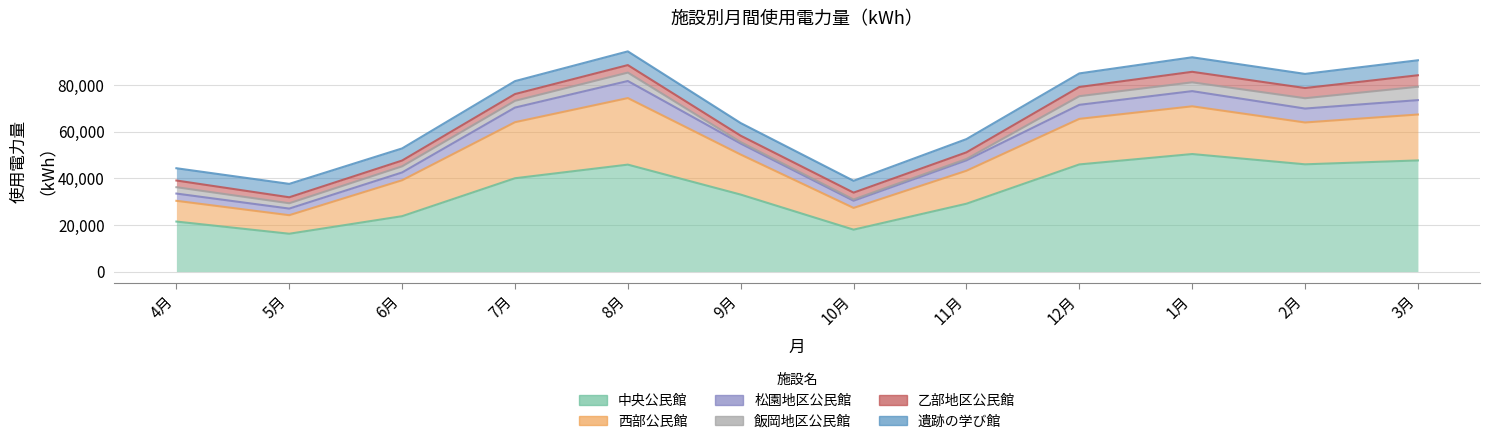

Read the 西部公民館 value at 1月.

20459